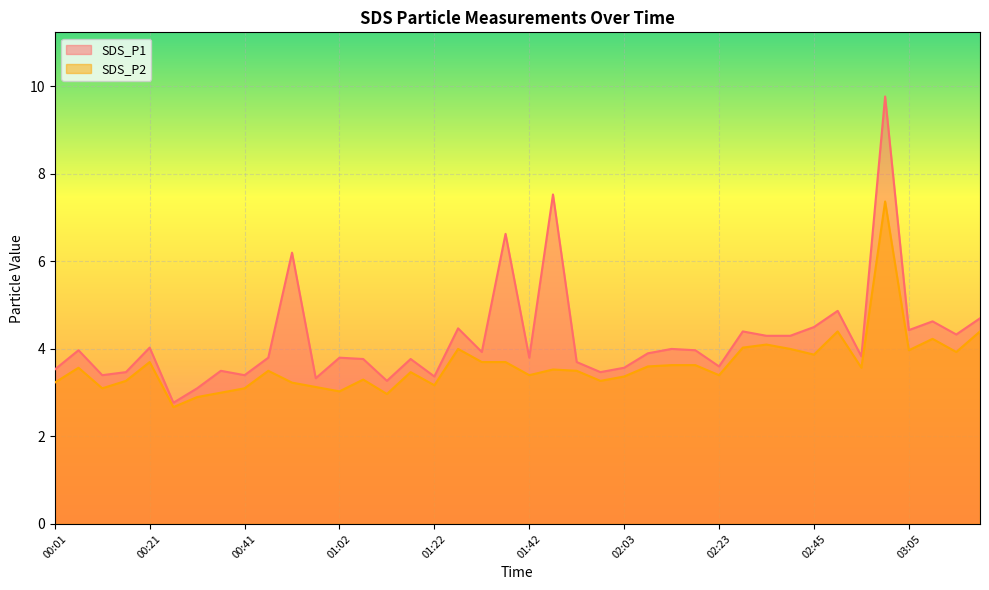

True or false: SDS_P1 and SDS_P2 intersect in this chart.

False